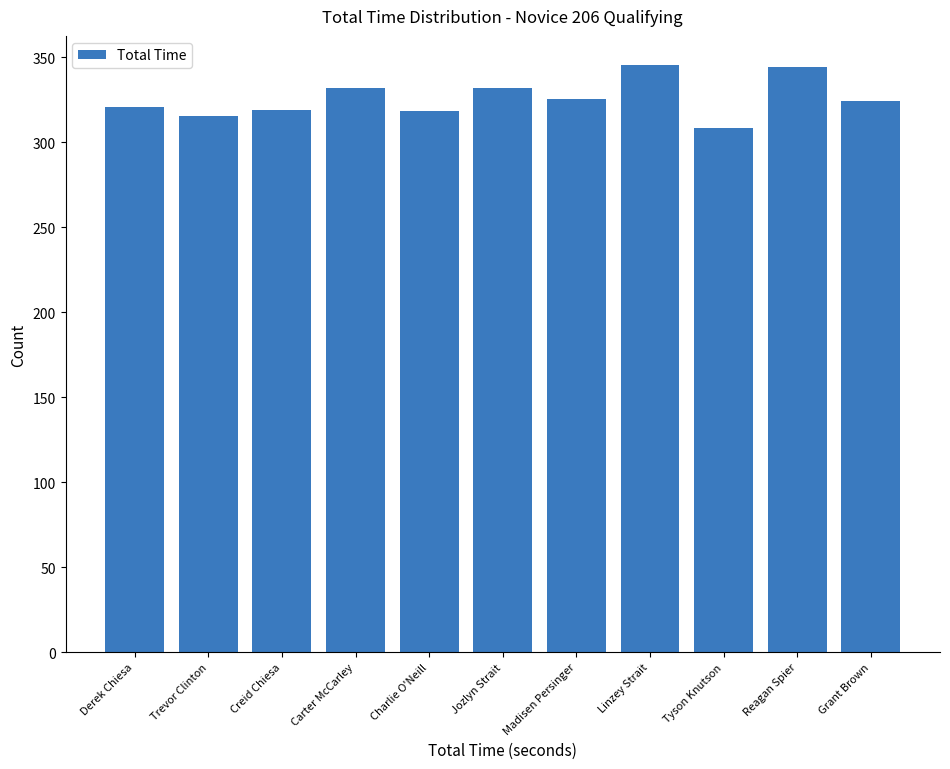

What is the difference between the maximum and minimum values?

36.7